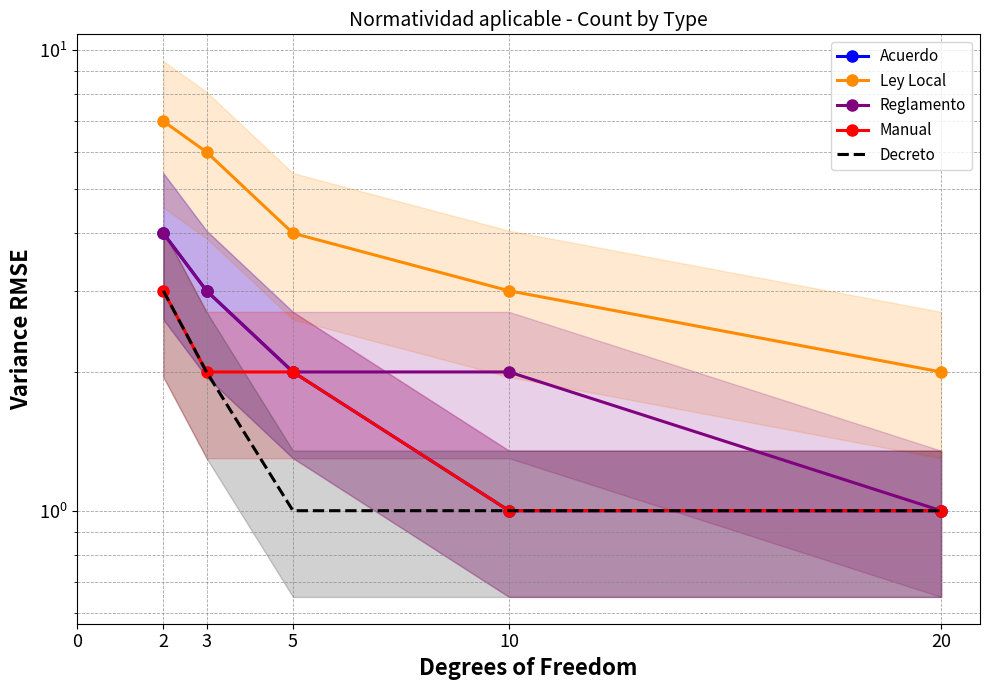

Is this an area chart (filled region under the line)?

No